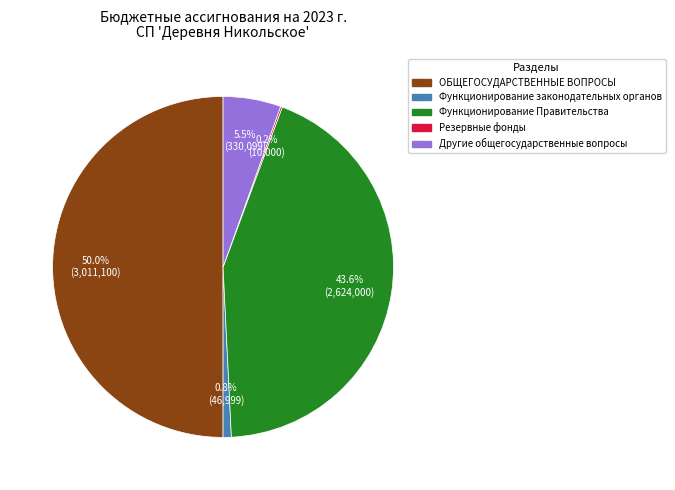

Between ОБЩЕГОСУДАРСТВЕННЫЕ ВОПРОСЫ and Функционирование Правительства, which is larger?

ОБЩЕГОСУДАРСТВЕННЫЕ ВОПРОСЫ